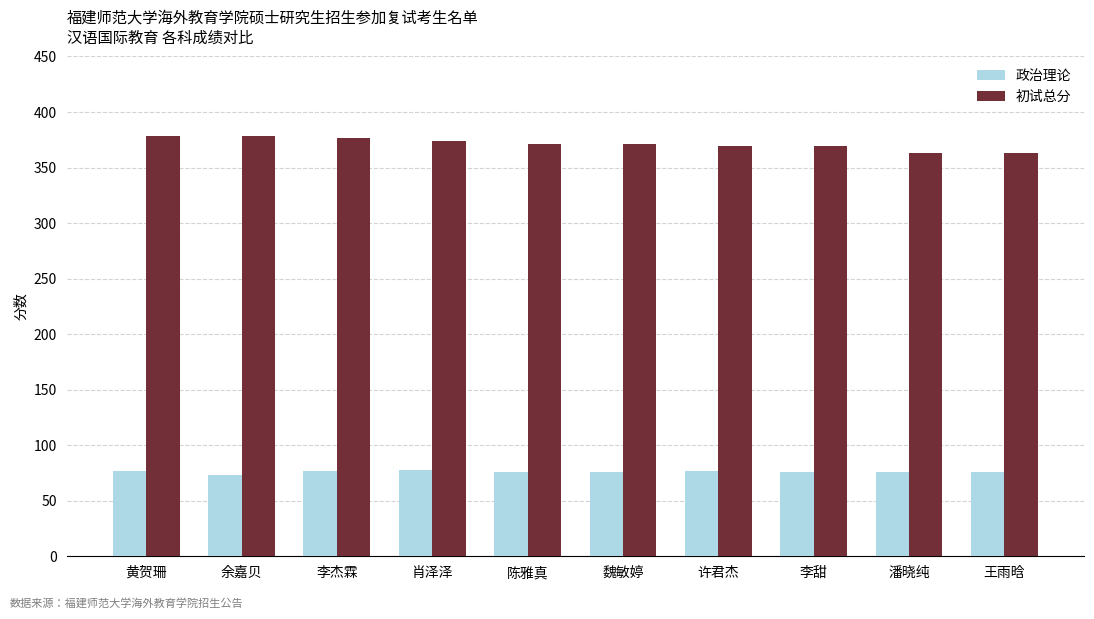

At how many categories does at least one series exceed 341?

10